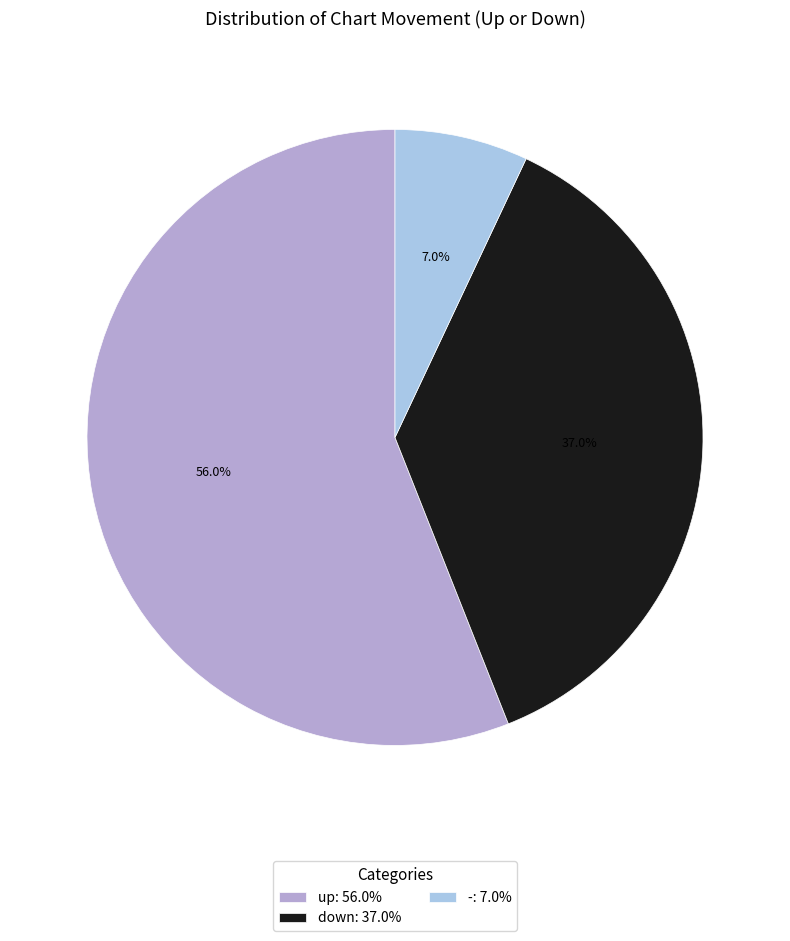

What is the ratio of the value at down to the value at up?

0.7